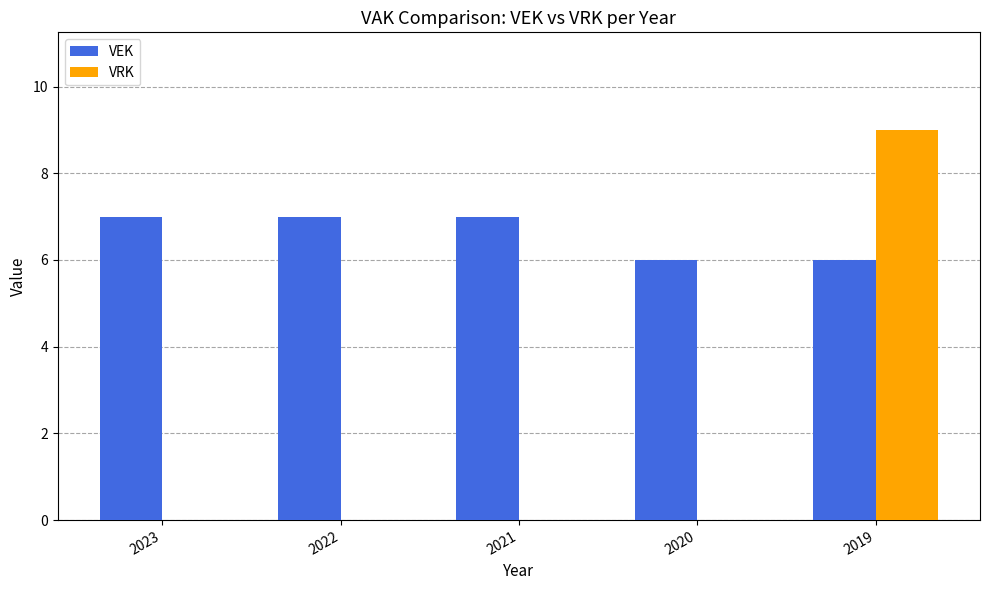

Read the VEK value at 2023.

7